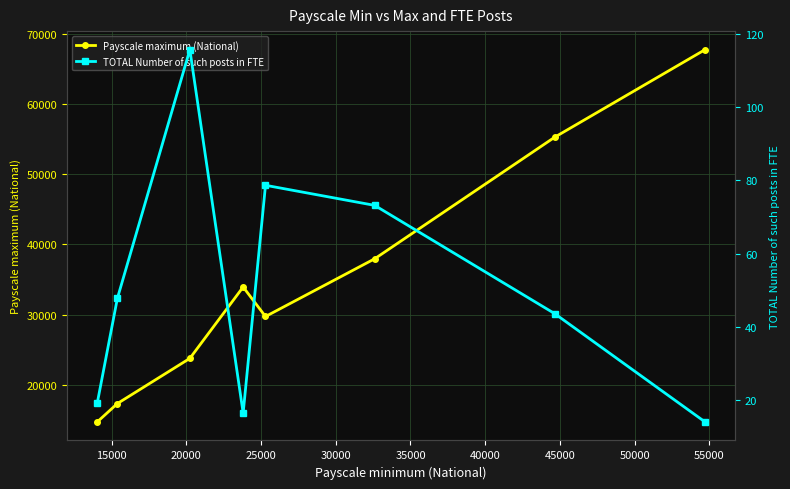

How many interior local valleys does the Payscale maximum (National) series have?

1